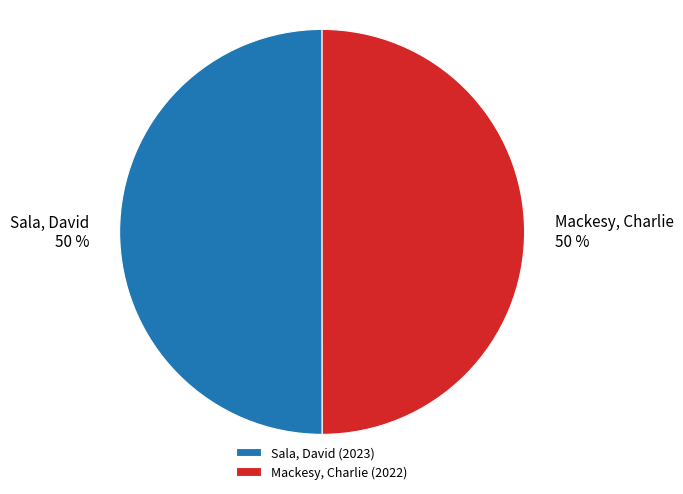

The Mackesy, Charlie slice represents 50% of the pie. True or false?

True